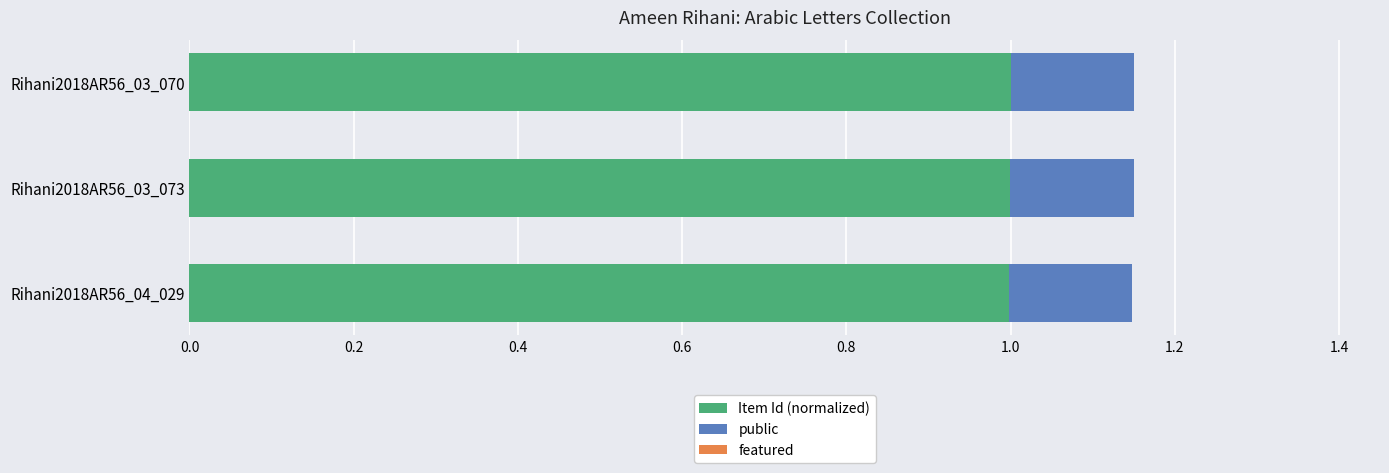

Is it true that Item Id (normalized) equals 1.0 at Rihani2018AR56_03_070?

True